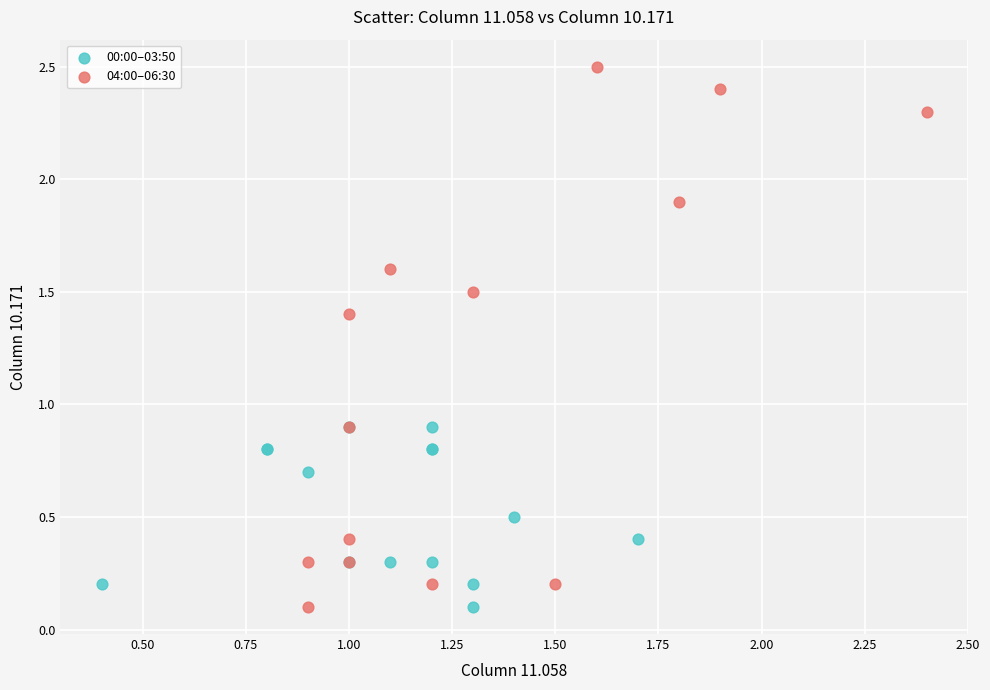

Which series has the largest Y range (max minus min)?

04:00–06:30